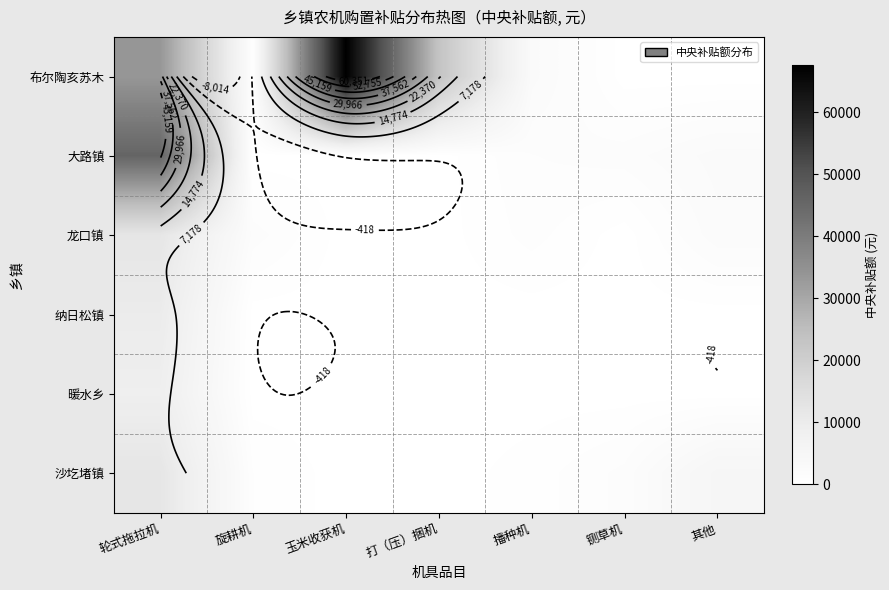

What is the spread (max minus min) of values at 其他?

5000